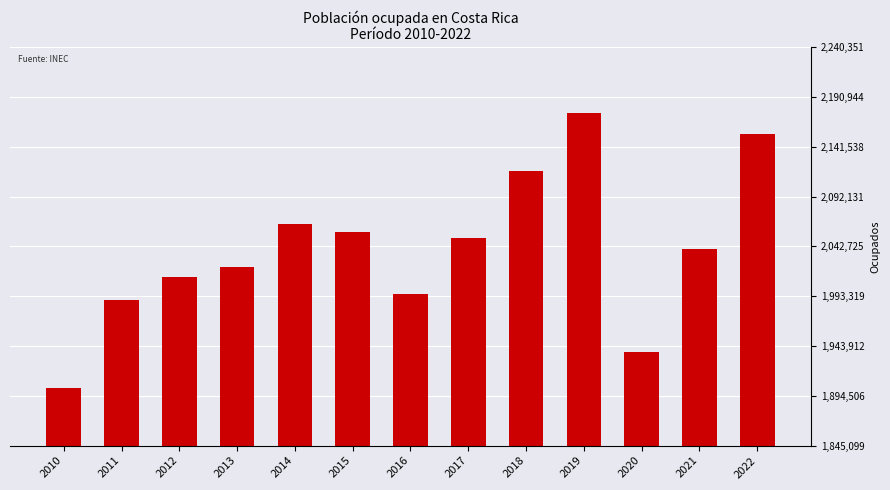

List the labels in order of value, largest first.

2019, 2022, 2018, 2014, 2015, 2017, 2021, 2013, 2012, 2016, 2011, 2020, 2010